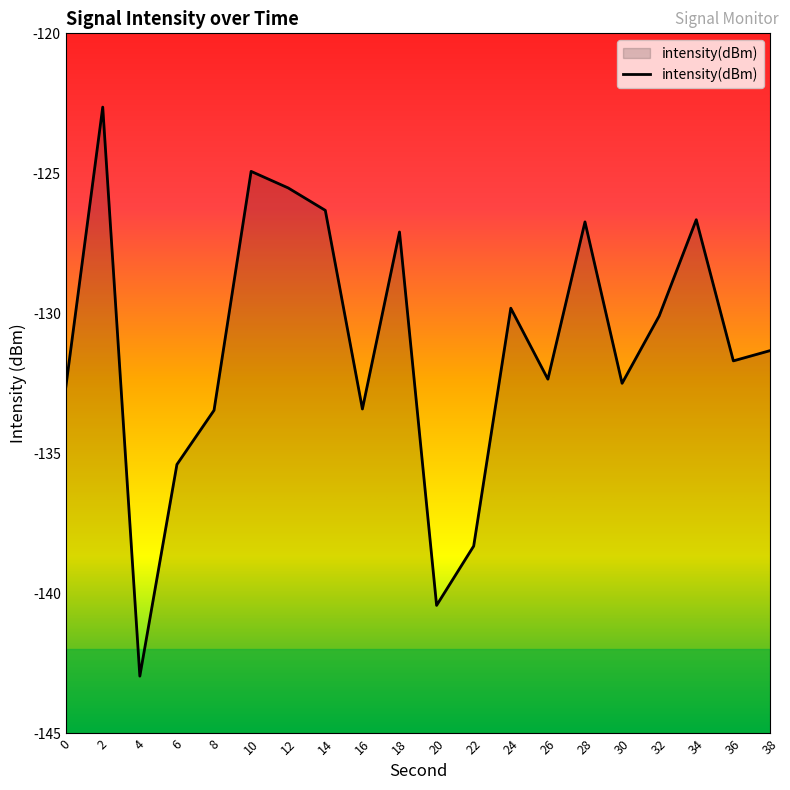

What is the value of the 16th point from the left?

-132.5